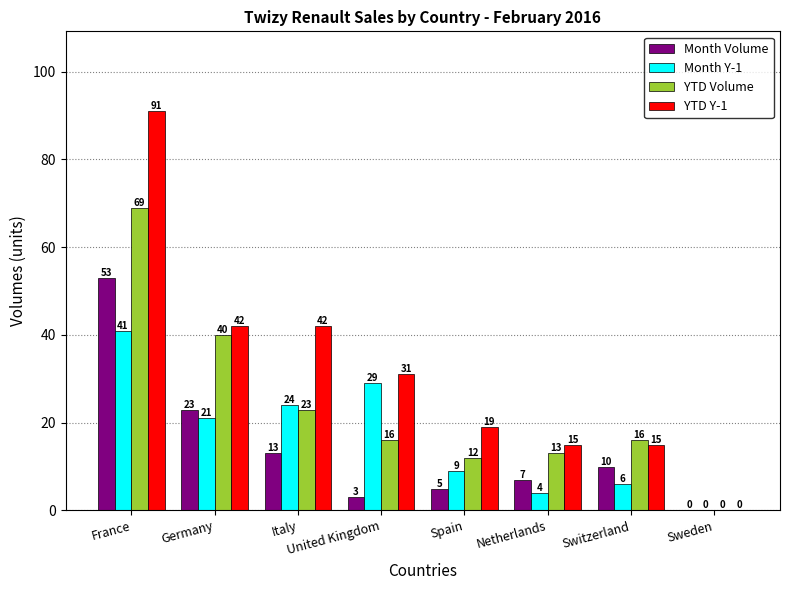

Reading left to right, transcribe all the data shown in this chart.

Month Volume: 53	23	13	3	5	7	10	0
Month Y-1: 41	21	24	29	9	4	6	0
YTD Volume: 69	40	23	16	12	13	16	0
YTD Y-1: 91	42	42	31	19	15	15	0